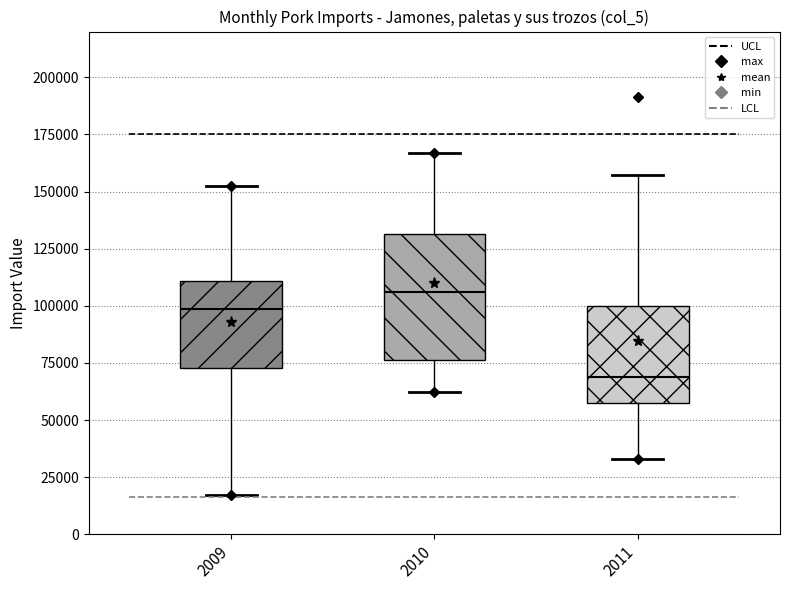

Where does the lower whisker of the box at x = 2010 end on the y-axis? The values are not printed on the chart, so give them approximately, as read against the axis.

60000